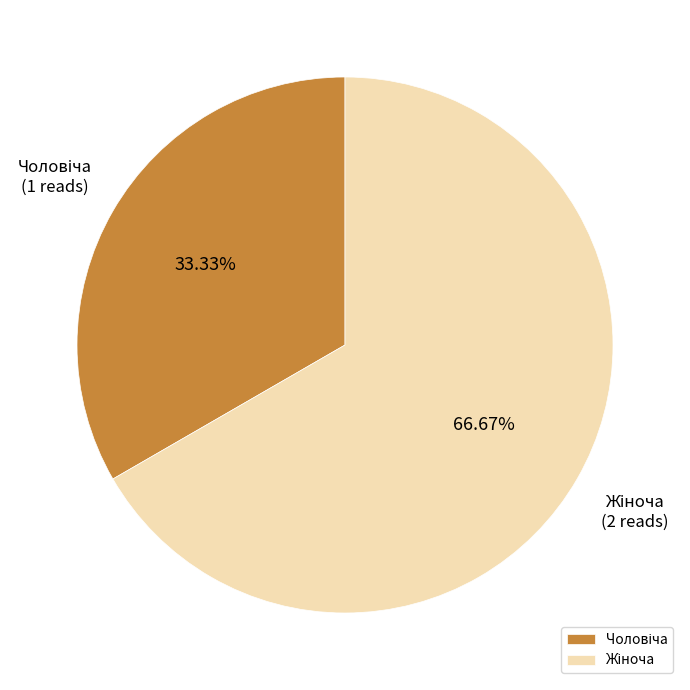

Is there a majority slice in this chart?

Yes